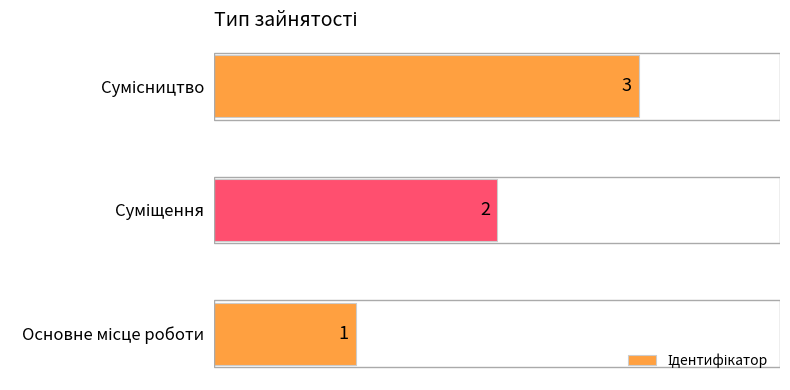

What is the sum of all values?

6